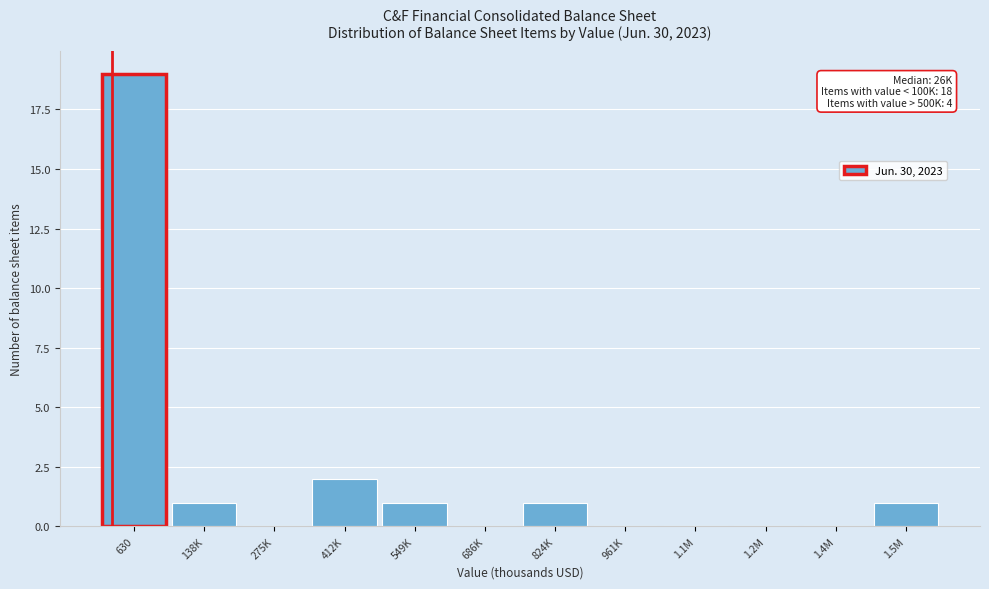

Reading left to right, list all the values displayed in this chart.

630=19	138K=1	275K=0	412K=2	549K=1	686K=0	824K=1	961K=0	1.1M=0	1.2M=0	1.4M=0	1.5M=1